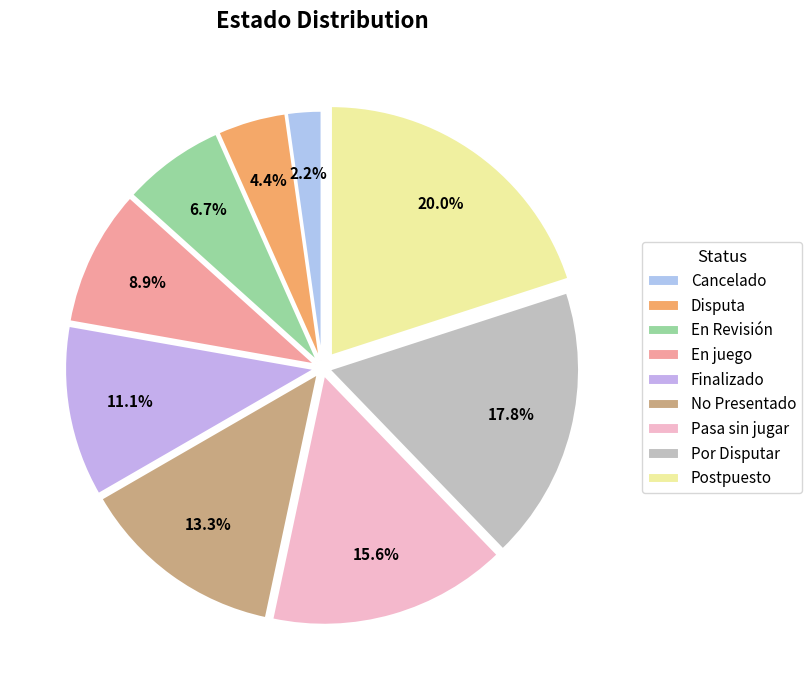

What is the smallest slice in the pie chart?

Cancelado